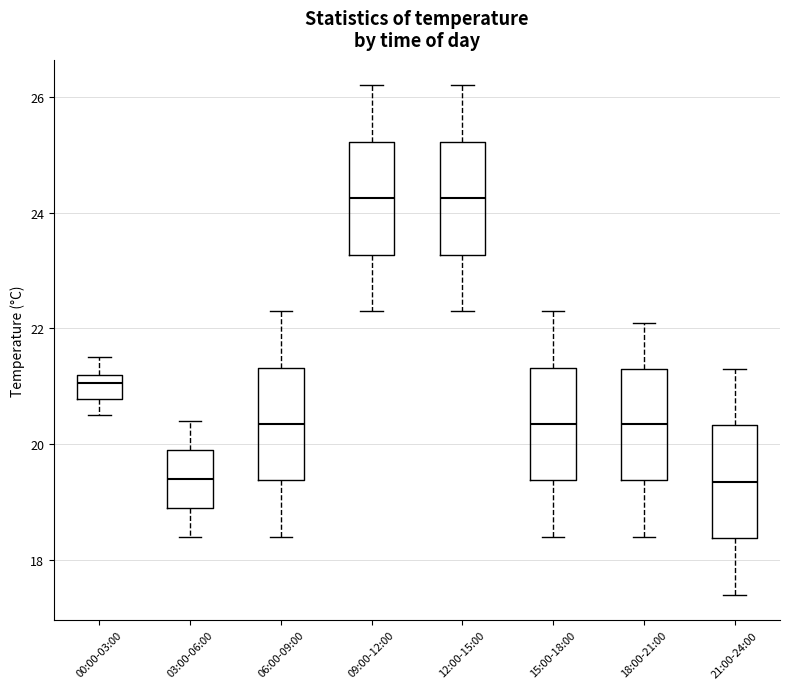

Reading left to right, transcribe this box plot: for each box, give where its median line is, the range the box spans, and where its two whiskers end, as read against the y-axis. The values are not printed on the chart, so give them approximately, as read against the axis.

00:00-03:00: median 21.0, box 20.8 to 21.2, whiskers 20.6 to 21.6
03:00-06:00: median 19.4, box 19.0 to 20.0, whiskers 18.4 to 20.4
06:00-09:00: median 20.4, box 19.4 to 21.4, whiskers 18.4 to 22.4
09:00-12:00: median 24.2, box 23.2 to 25.2, whiskers 22.4 to 26.2
12:00-15:00: median 24.2, box 23.2 to 25.2, whiskers 22.4 to 26.2
15:00-18:00: median 20.4, box 19.4 to 21.4, whiskers 18.4 to 22.4
18:00-21:00: median 20.4, box 19.4 to 21.4, whiskers 18.4 to 22.2
21:00-24:00: median 19.4, box 18.4 to 20.4, whiskers 17.4 to 21.4